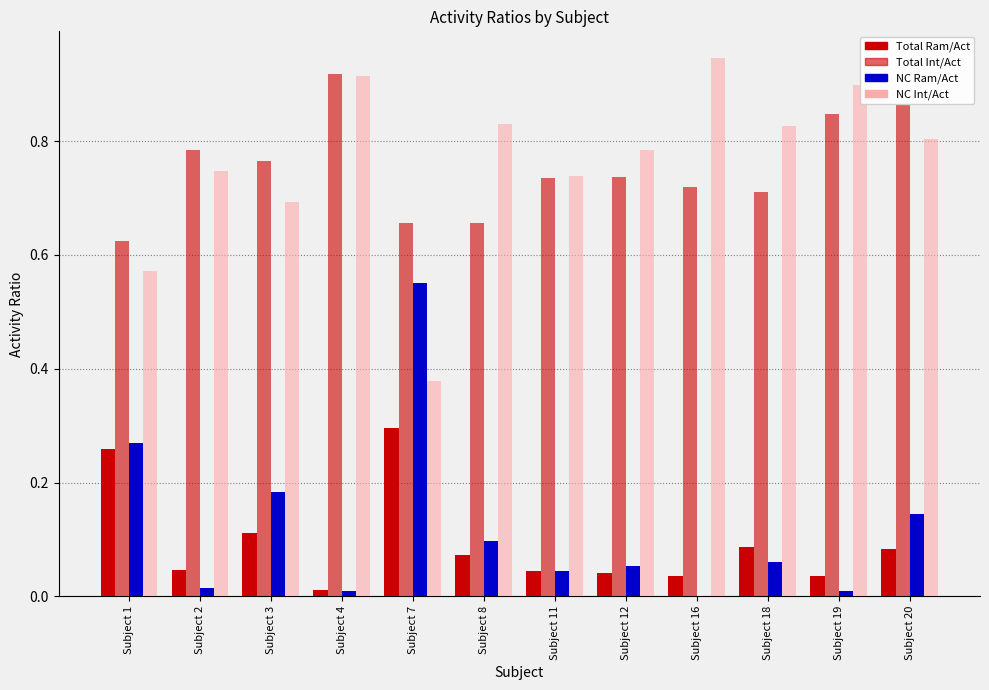

How many data points does each series have?

12